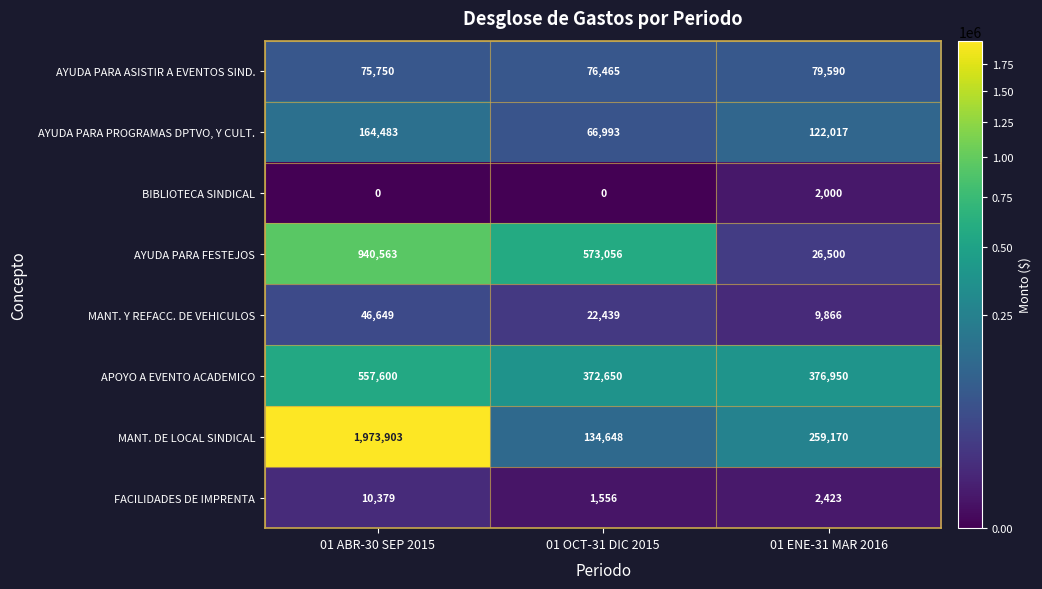

Which series has the largest range (max minus min)?

MANT. DE LOCAL SINDICAL